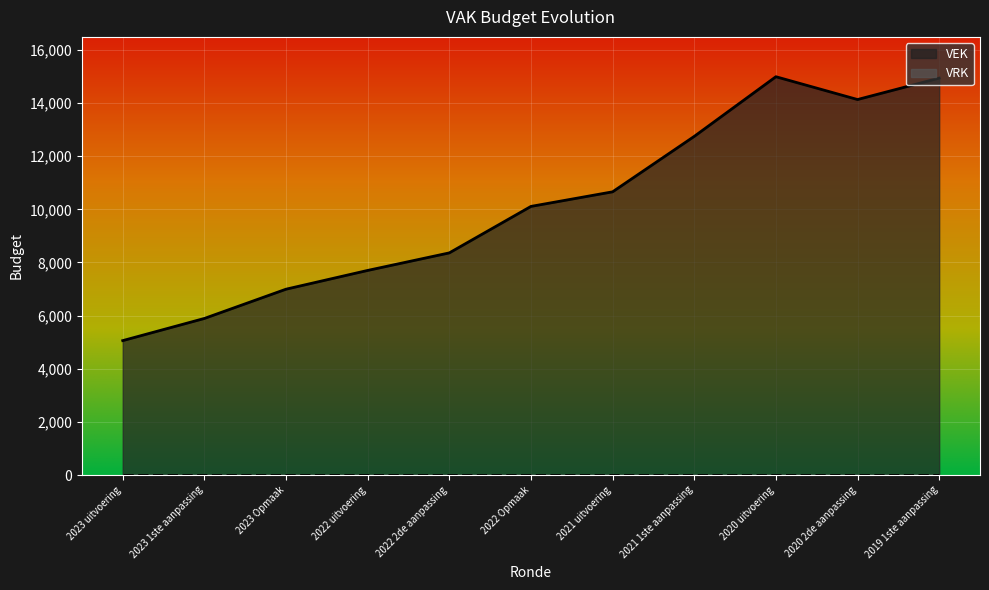

Does the chart display data point markers on the line(s)?

No